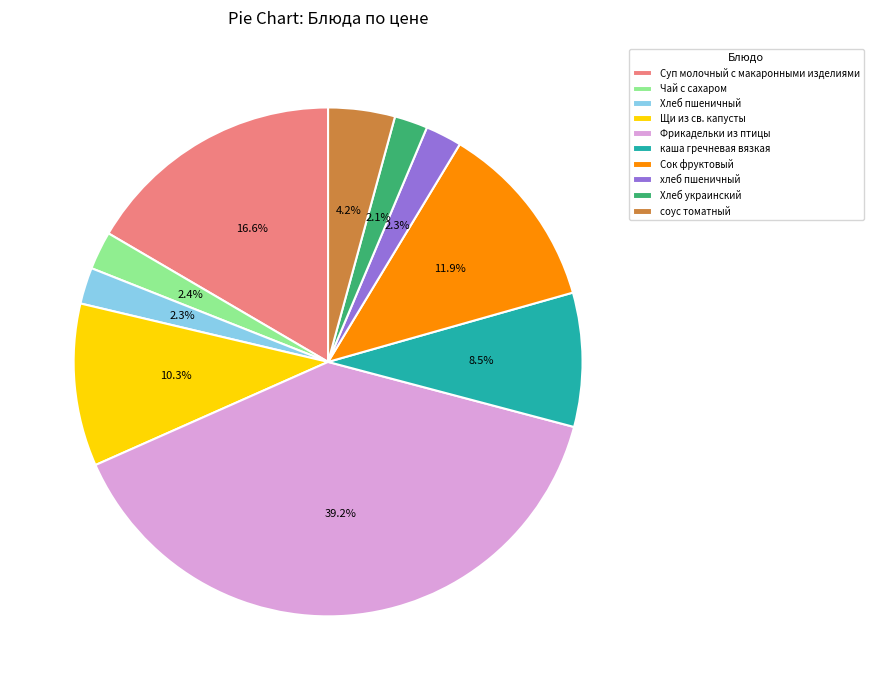

True or false: Щи из св. капусты accounts for 22% of the total.

False